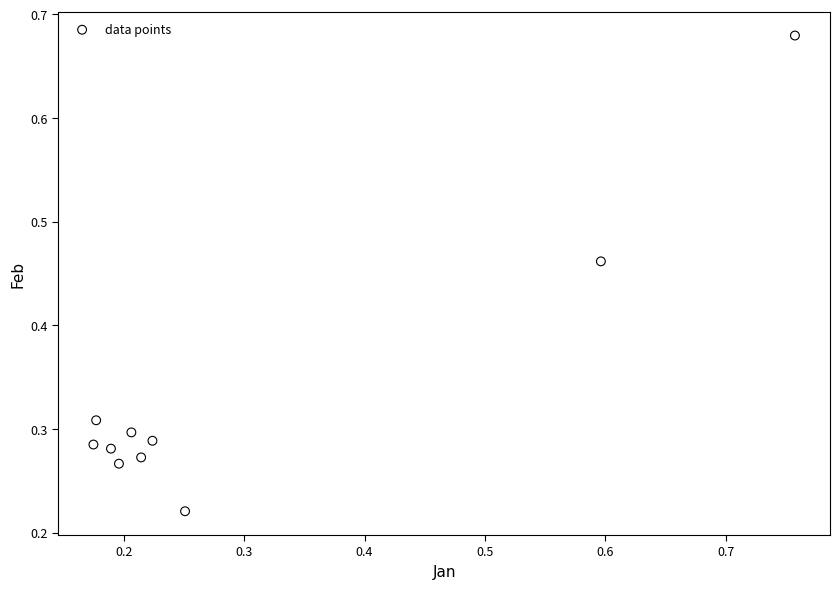

What is the range of X values (max minus min)?

0.6